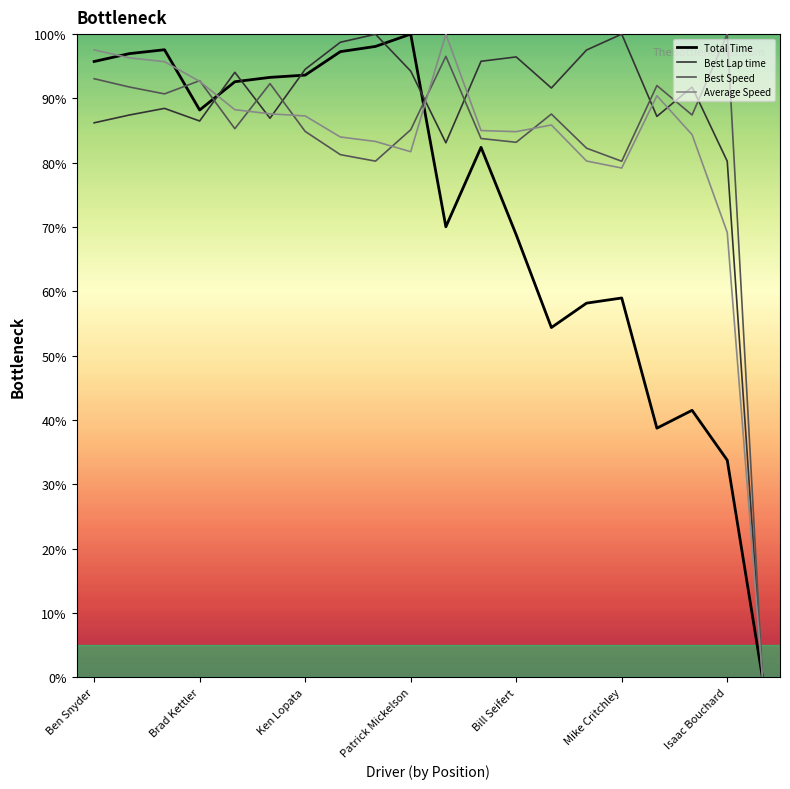

What is the maximum value for Best Lap time?

100.0